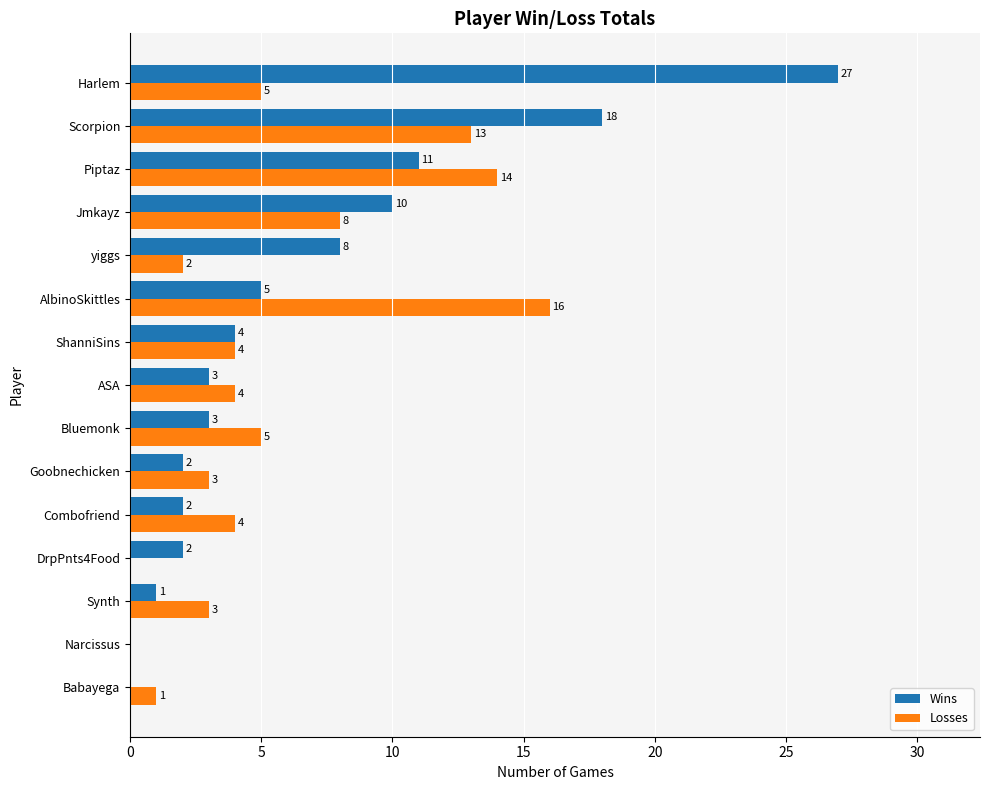

What is the maximum value for Wins?

27